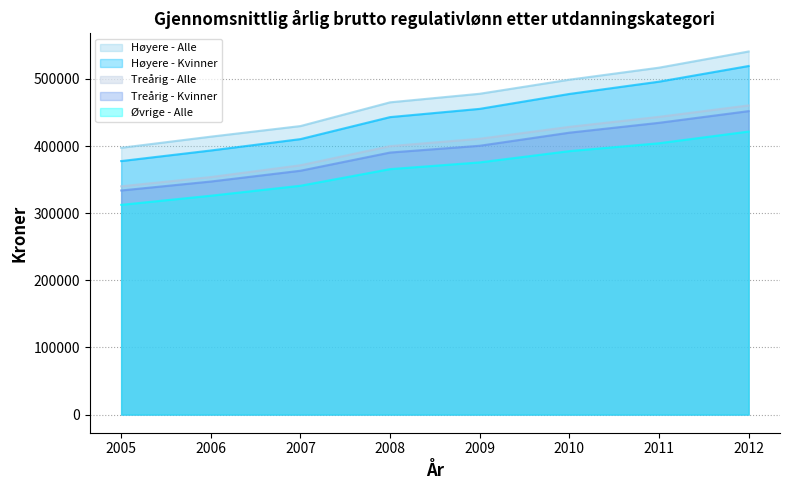

What is the average value of the Øvrige - Alle series?

367304.0